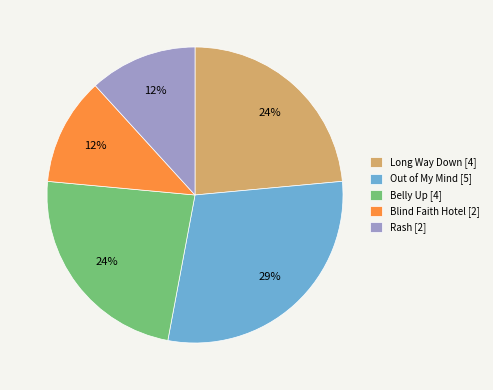

What is the ratio of the value at Belly Up [4] to the value at Blind Faith Hotel [2]?

2.0